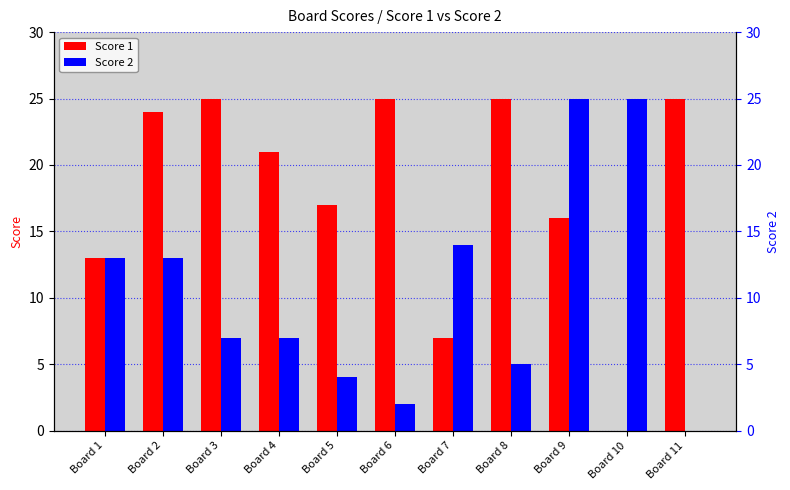

Which series has the largest range (max minus min)?

Score 1